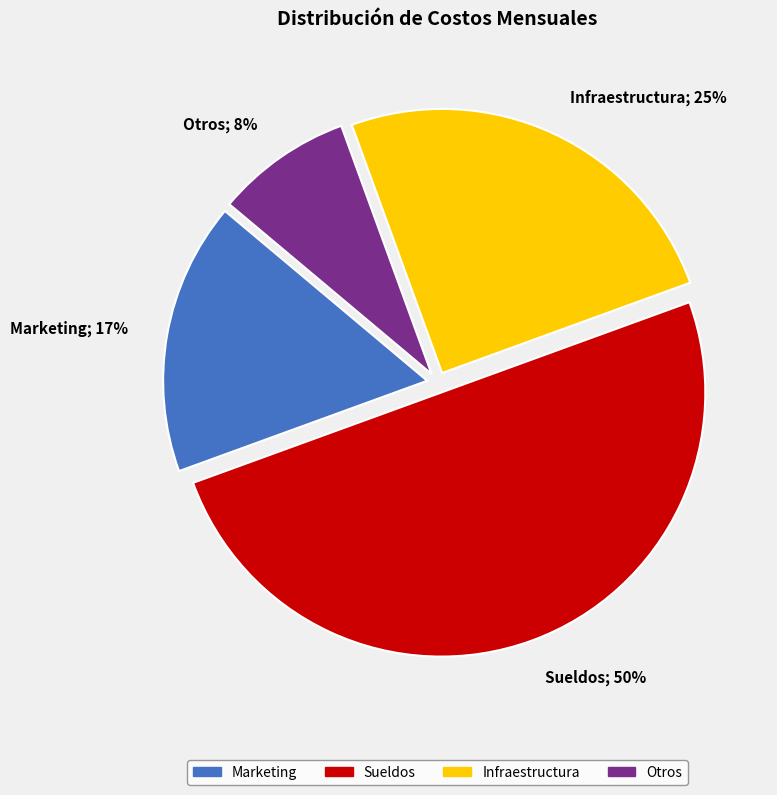

What is the smallest slice in the pie chart?

Otros